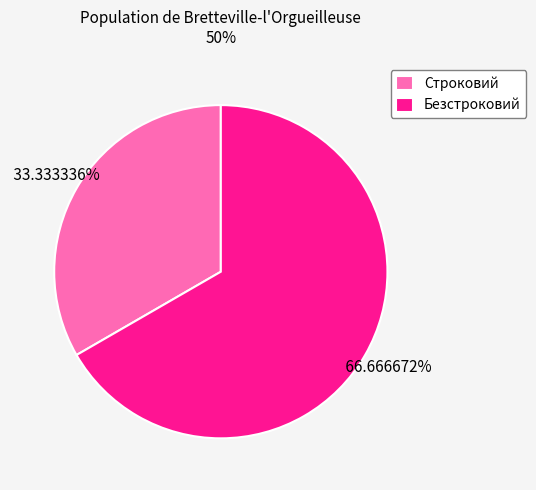

Between Строковий and Безстроковий, which is larger?

Безстроковий